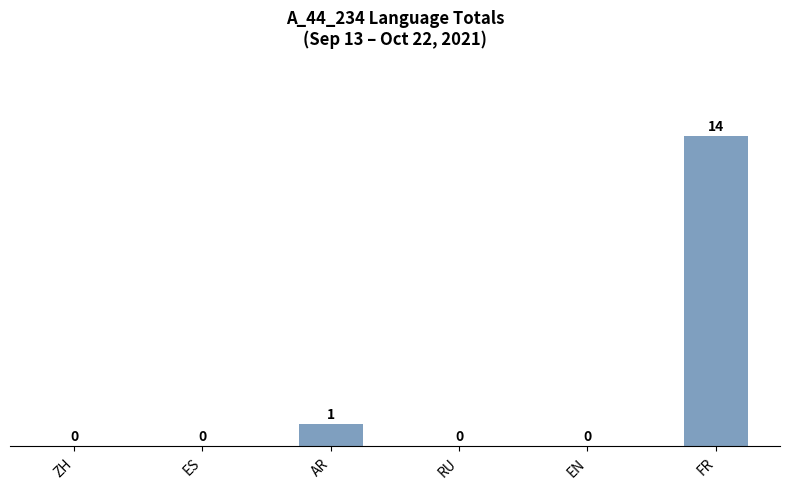

What is the maximum value shown in the chart?

14